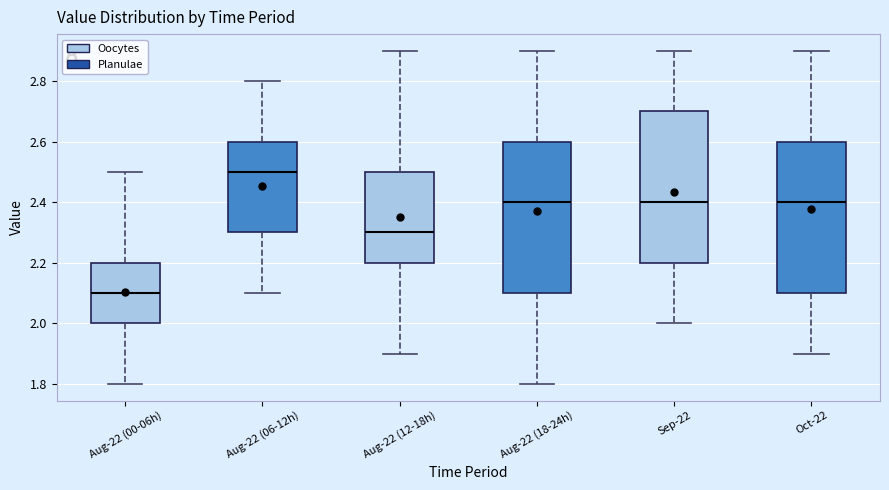

Where is the lower edge of the box for Aug-22 (12-18h) on the y-axis? The values are not printed on the chart, so give them approximately, as read against the axis.

2.2